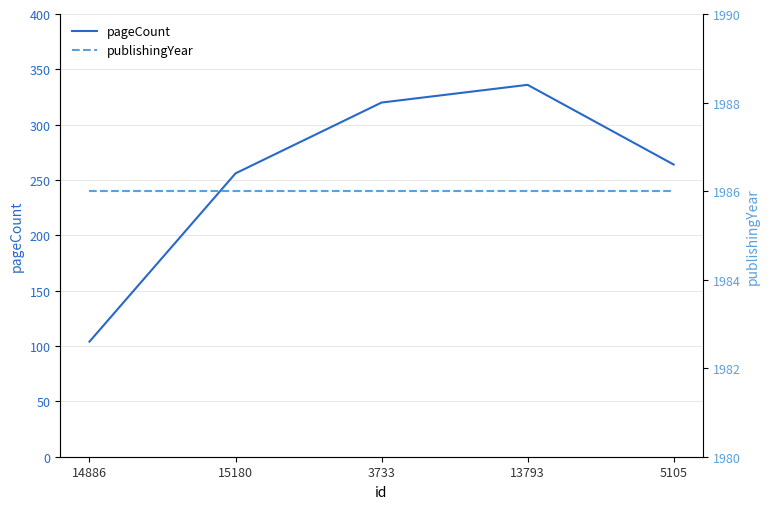

How many lines are shown in the chart?

2